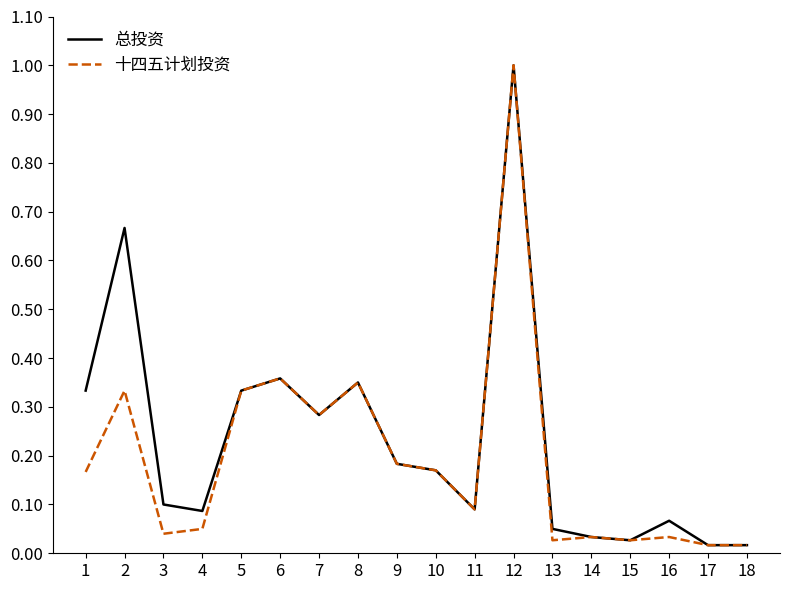

The value of 总投资 at 12 is 1.0. True or false?

True